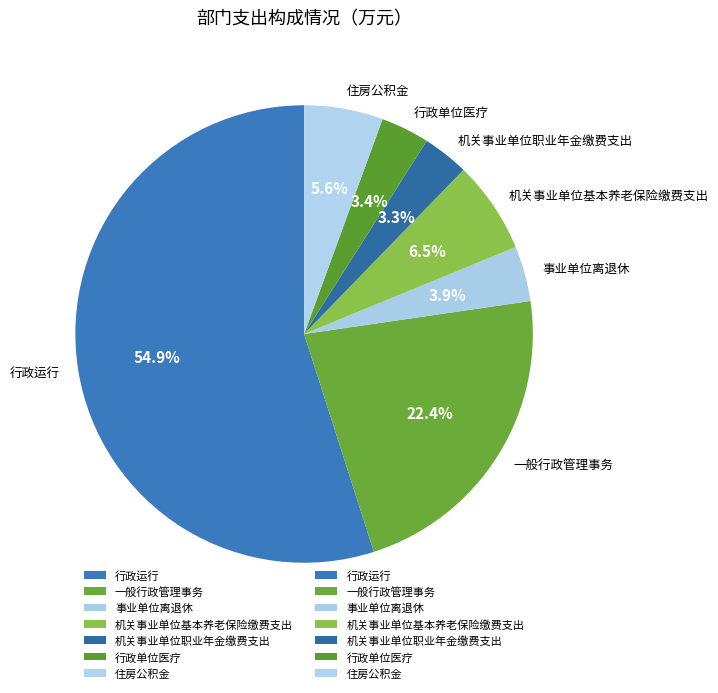

To the nearest percent, what is the difference between the 行政运行 and 事业单位离退休 slice percentages?

51%